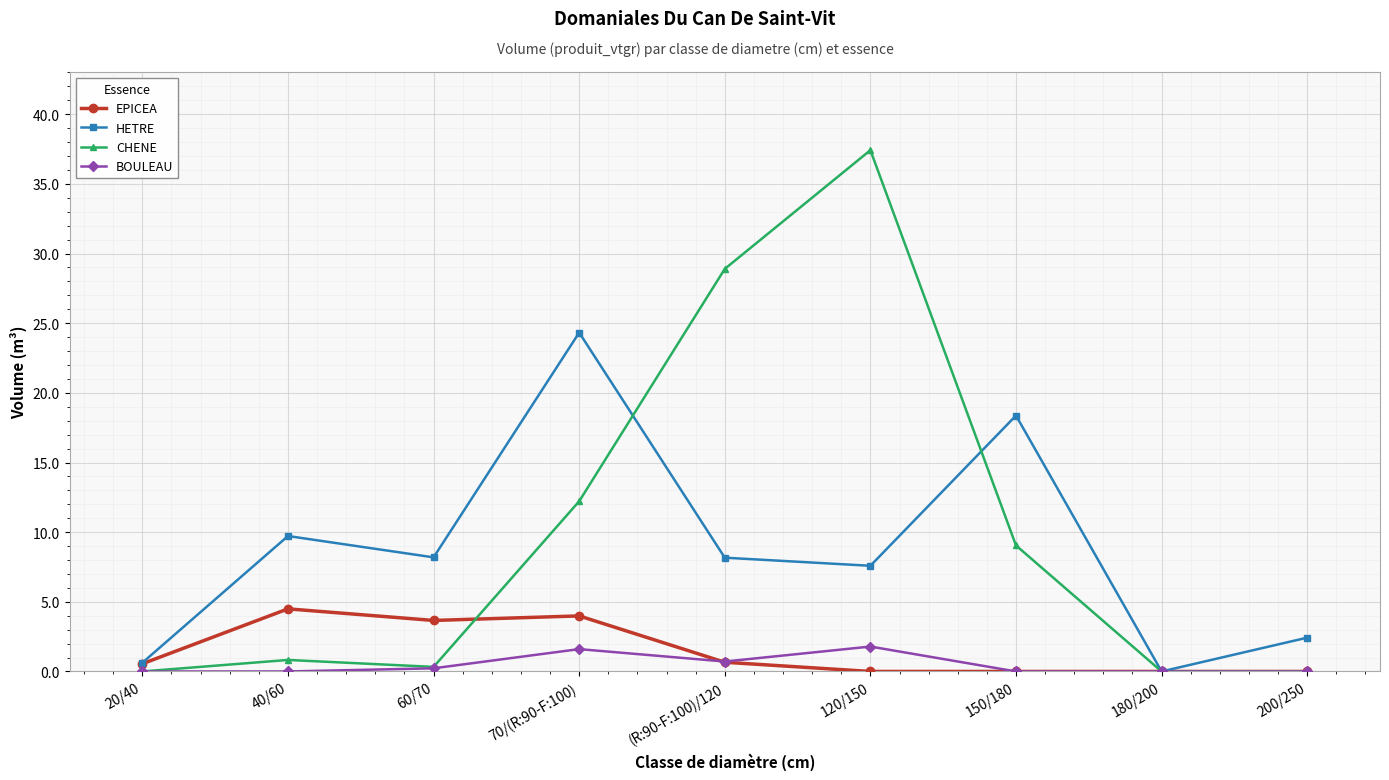

What is the difference between the HETRE values at (R:90-F:100)/120 and 120/150?

0.6